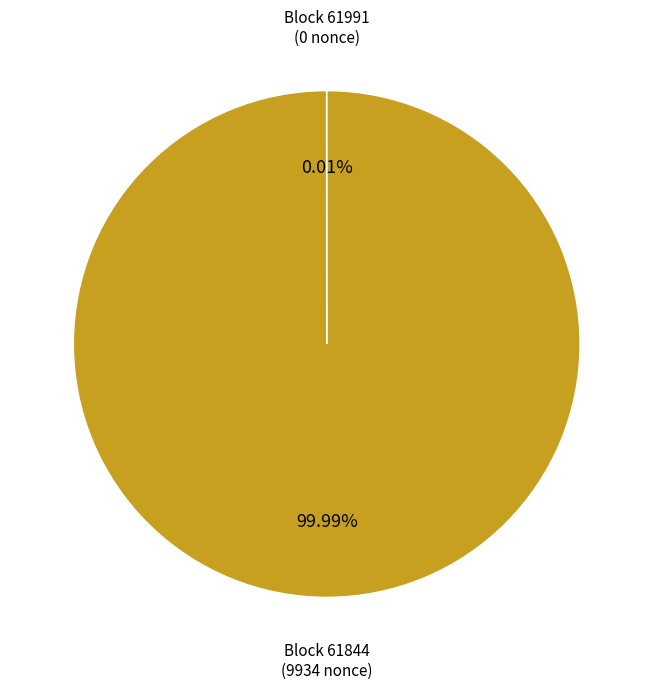

Is there a majority slice in this chart?

Yes